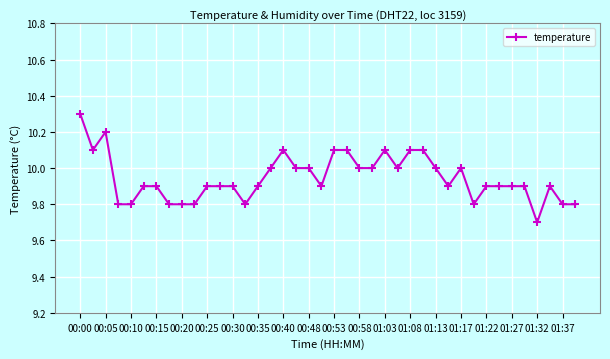

What is the maximum value shown in the chart?

10.3